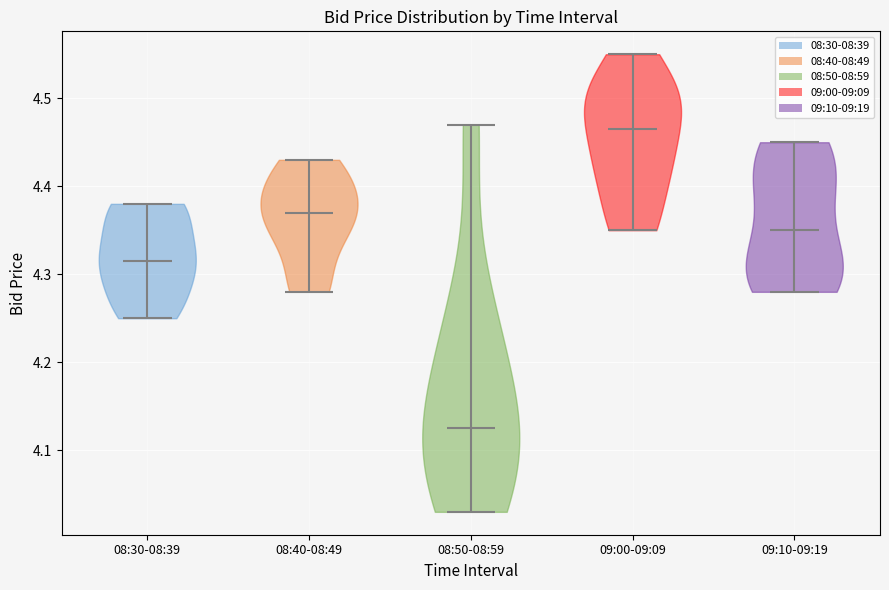

Reading left to right, read every violin against the y-axis: where its median line is, and the lowest and highest points it reaches. The values are not printed on the chart, so give them approximately, as read against the axis.

08:30-08:39: median line 4.32, lowest point 4.25, highest point 4.38
08:40-08:49: median line 4.37, lowest point 4.28, highest point 4.43
08:50-08:59: median line 4.13, lowest point 4.03, highest point 4.47
09:00-09:09: median line 4.47, lowest point 4.35, highest point 4.55
09:10-09:19: median line 4.35, lowest point 4.28, highest point 4.45